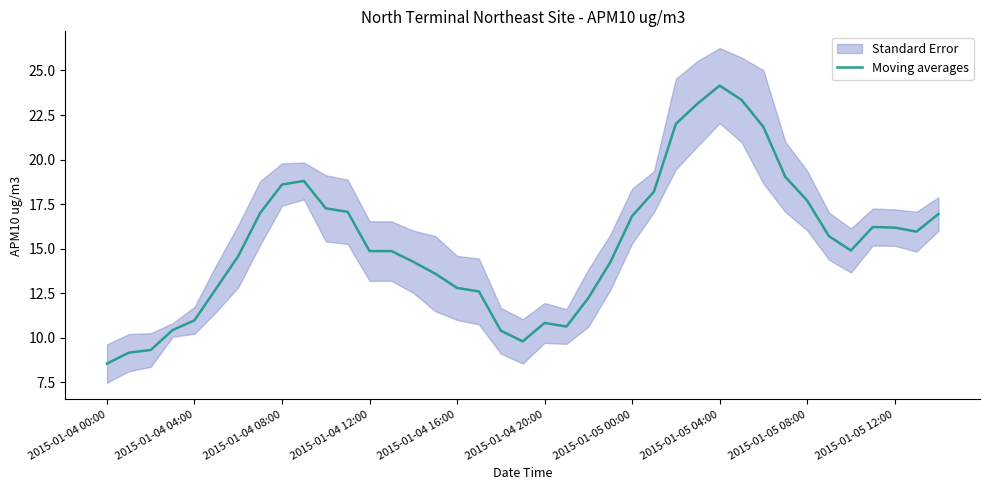

At which category does the chart reach its minimum across all series?

2015-01-04 00:00